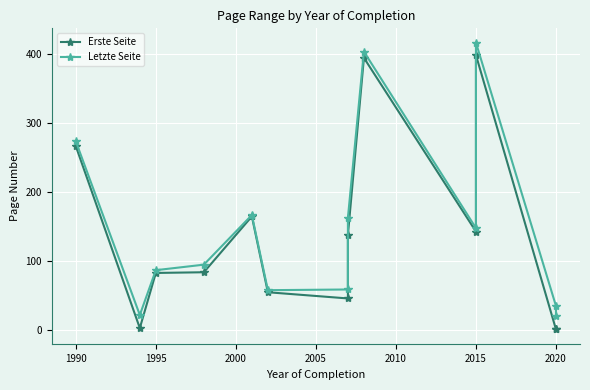

At which category does the chart reach its minimum across all series?

2020